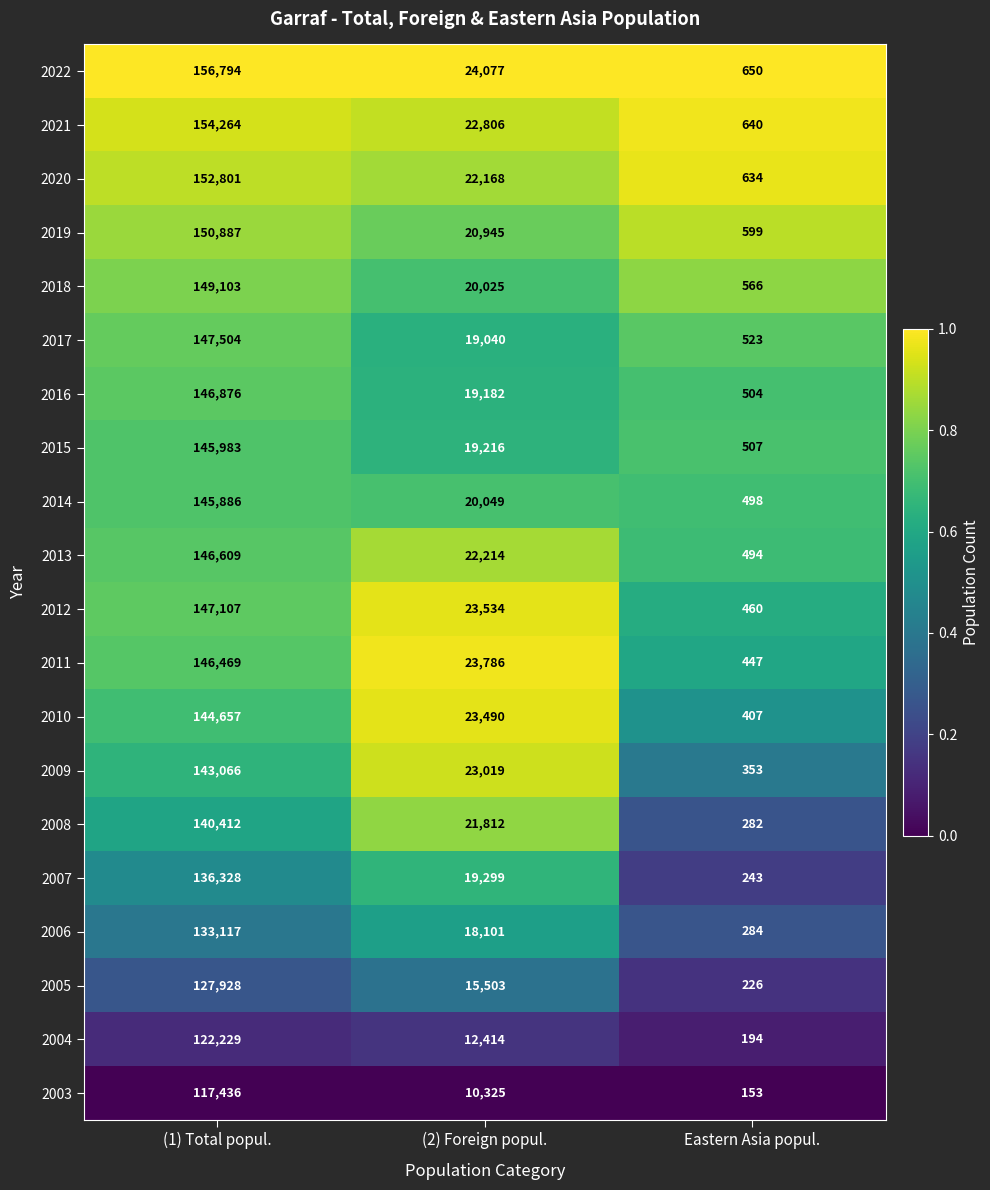

Which series has the largest total across all categories?

2022